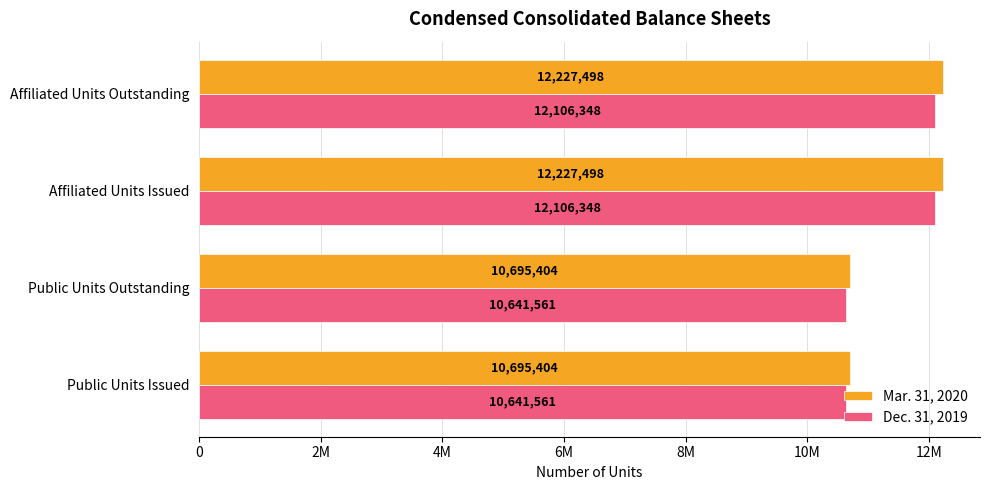

What is the difference between the second highest and minimum values in the Dec. 31, 2019 series?

1464787